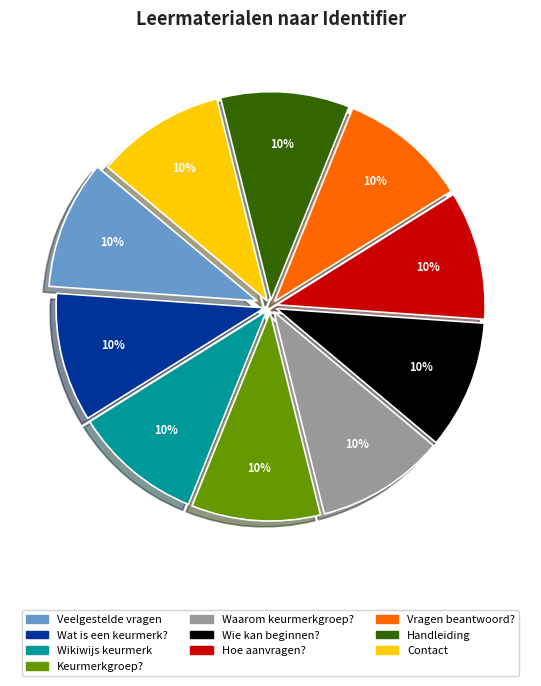

To the nearest percent, what is the average slice percentage?

10%